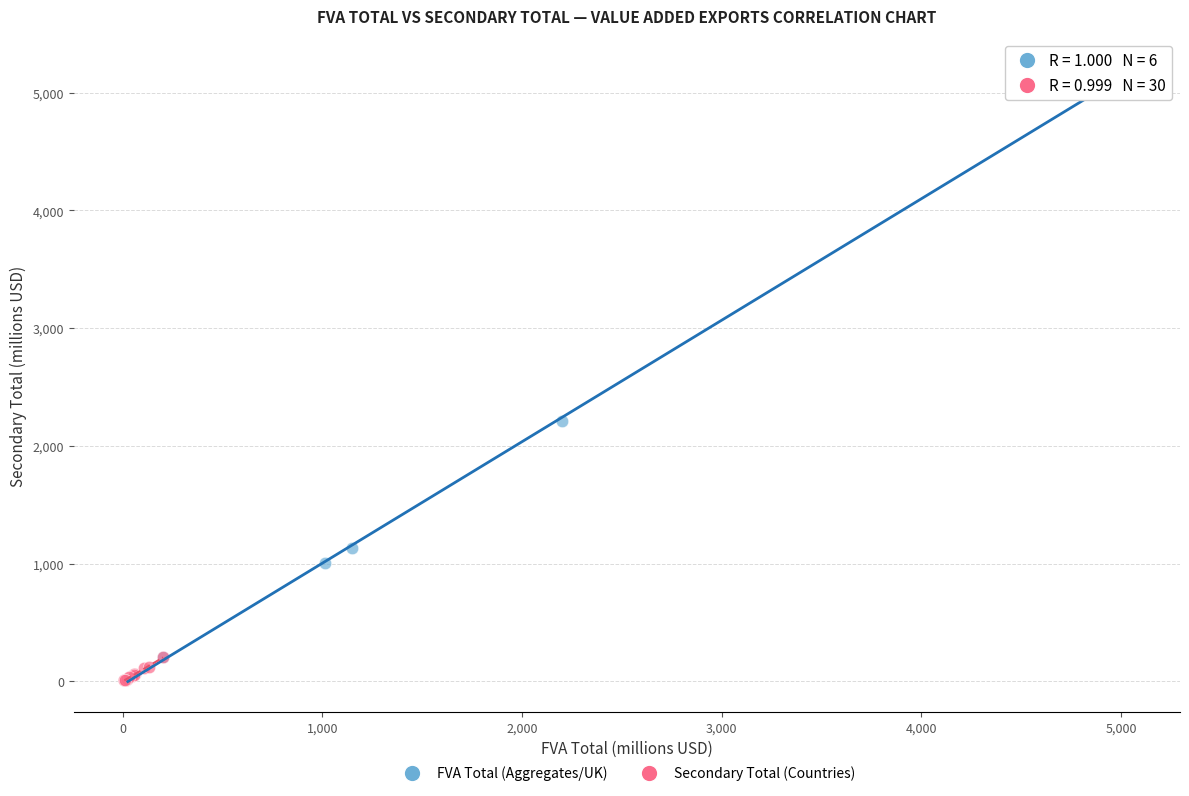

What are all the series names shown in the legend?

FVA Total (Aggregates/UK), Secondary Total (Countries)